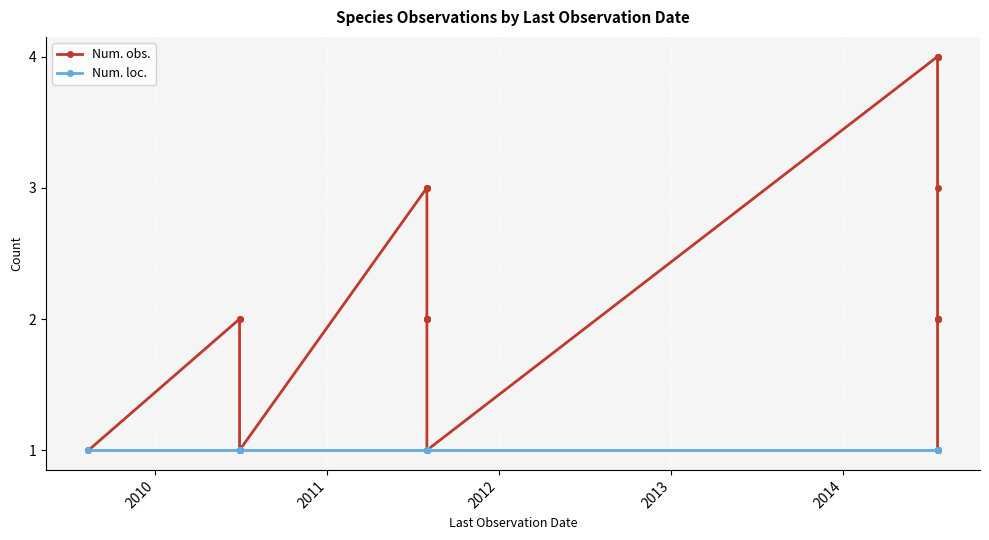

Count the number of categories in the chart.

34